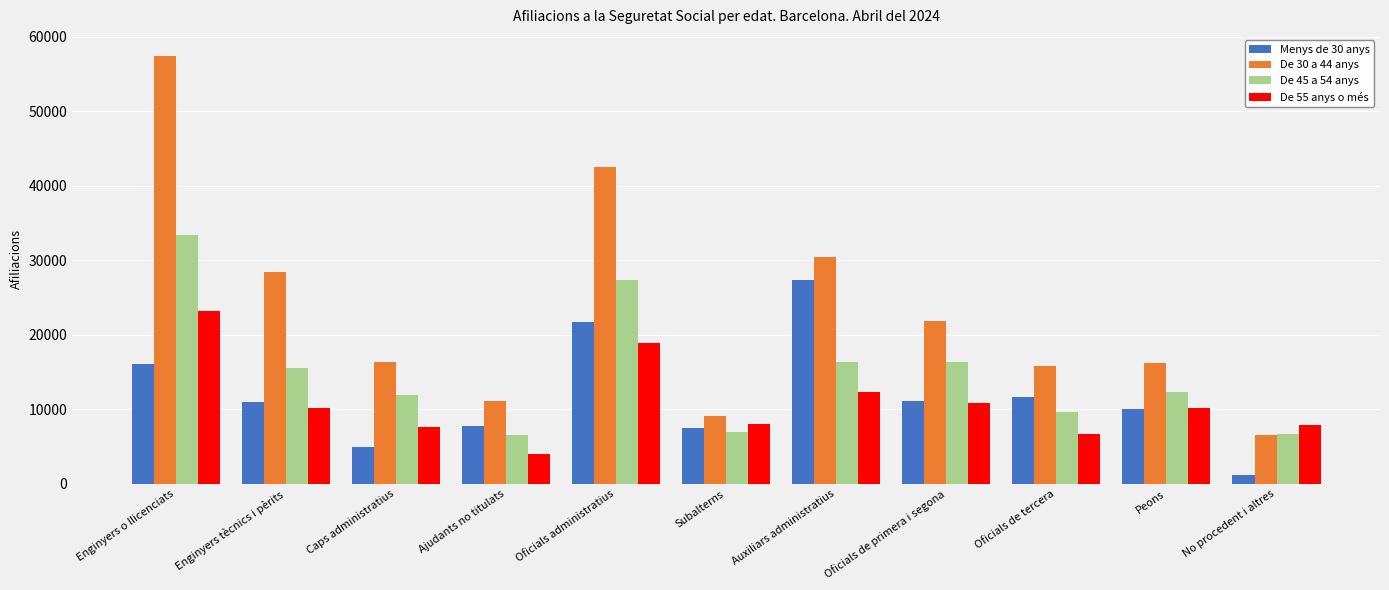

The De 55 anys o més series shows 5487 at Subalterns. True or false?

False